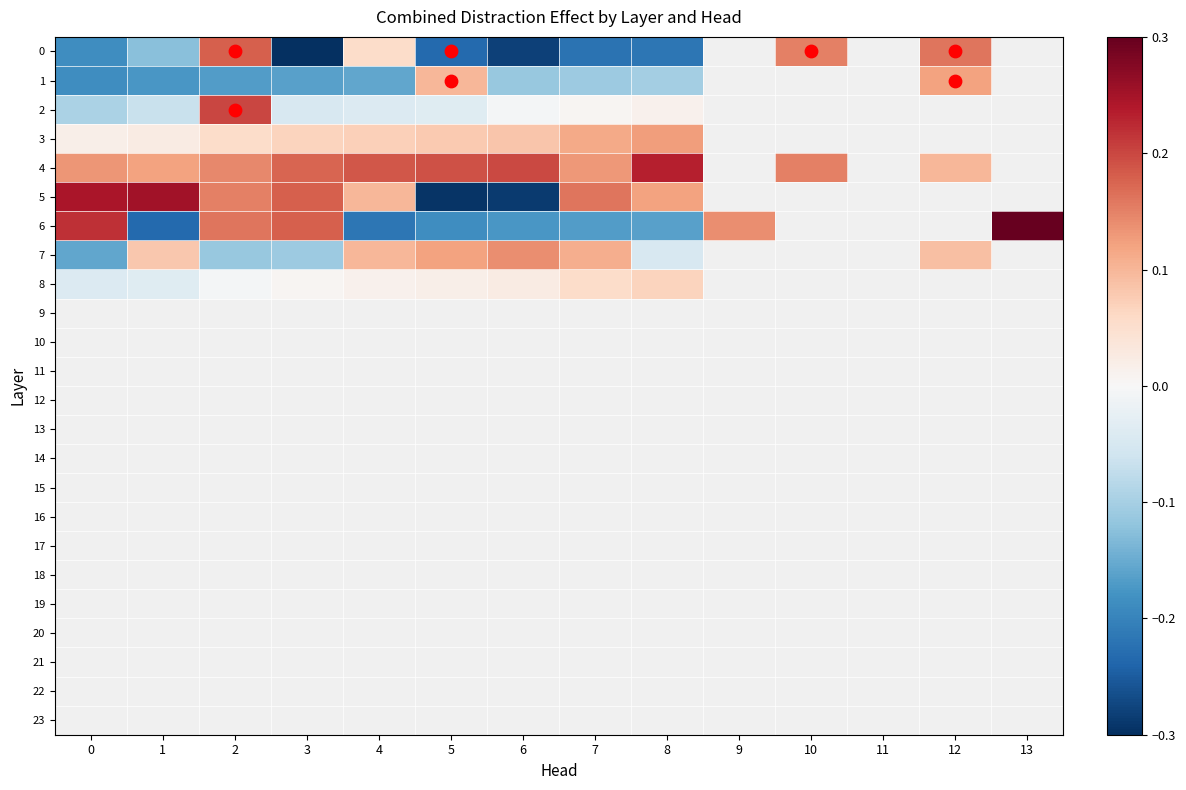

True or false: 5 has a value of 0.3 at 1.

True